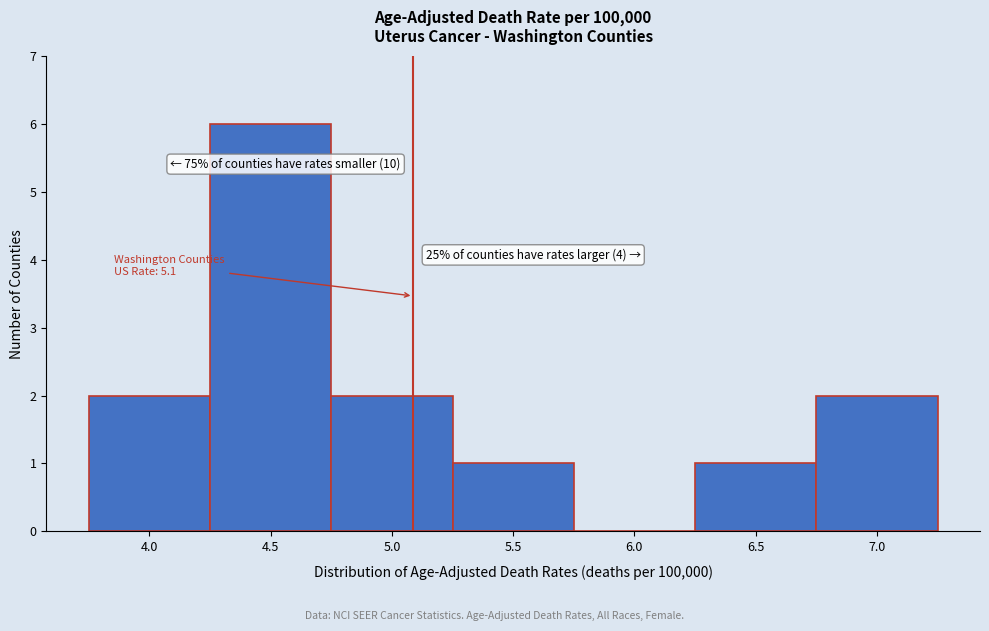

Reading left to right, what are all the values shown in this chart?

4.0=2	4.5=6	5.0=2	5.5=1	6.0=0	6.5=1	7.0=2